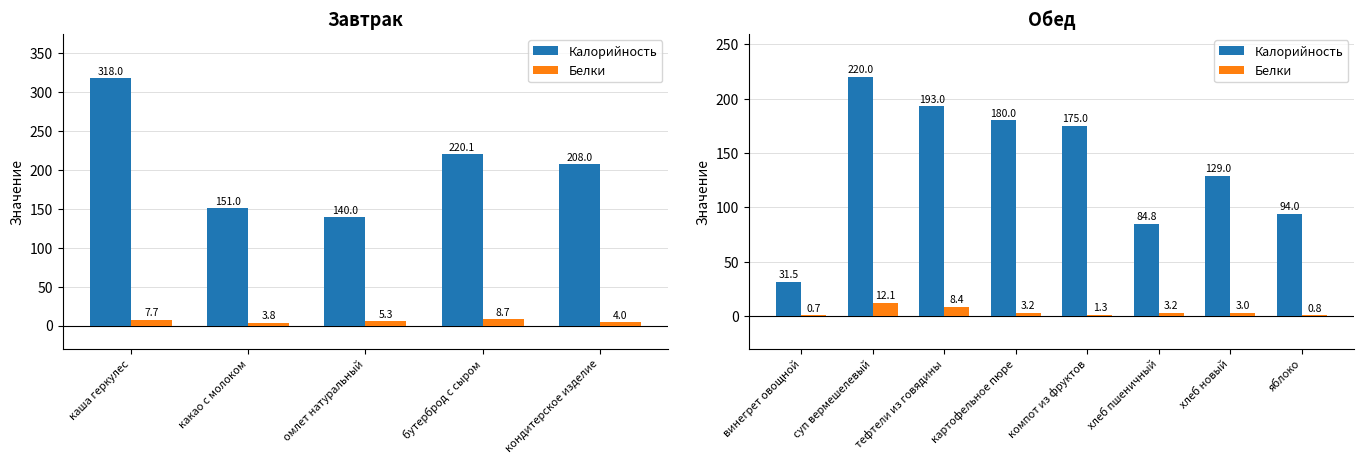

Are the bars horizontal?

No